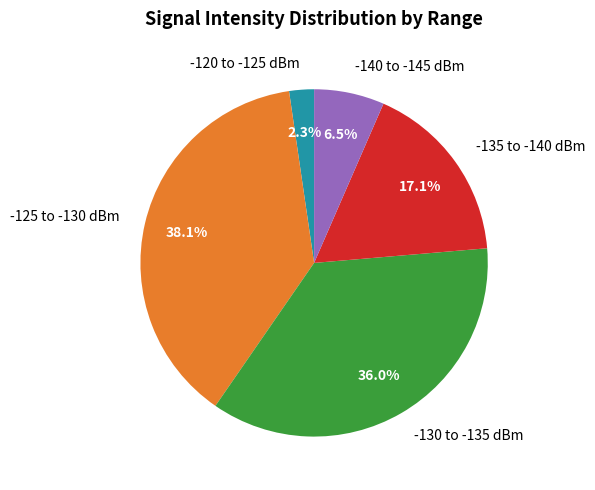

Count the number of slices in the pie.

5